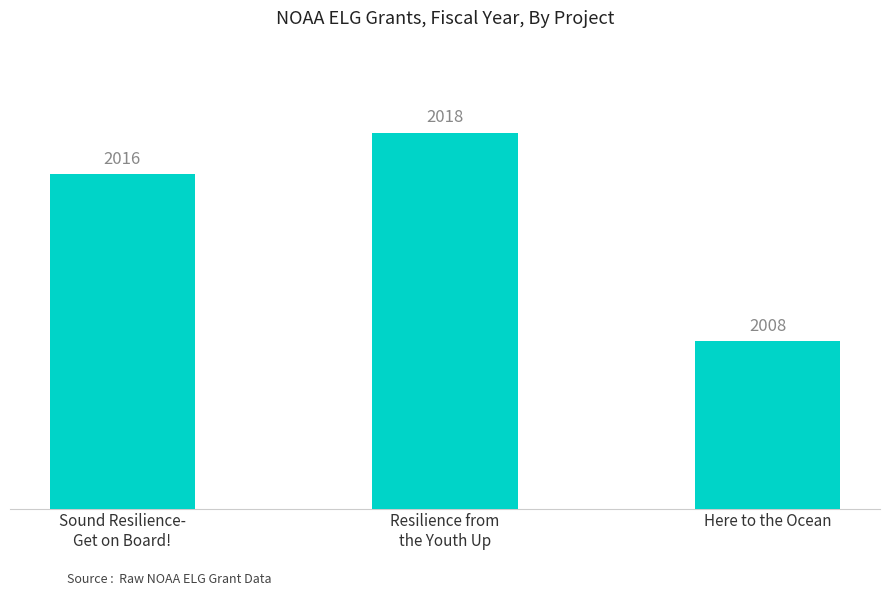

Reading right to left, transcribe all the data shown in this chart.

Here to the Ocean=2008	Resilience from
the Youth Up=2018	Sound Resilience-
Get on Board!=2016